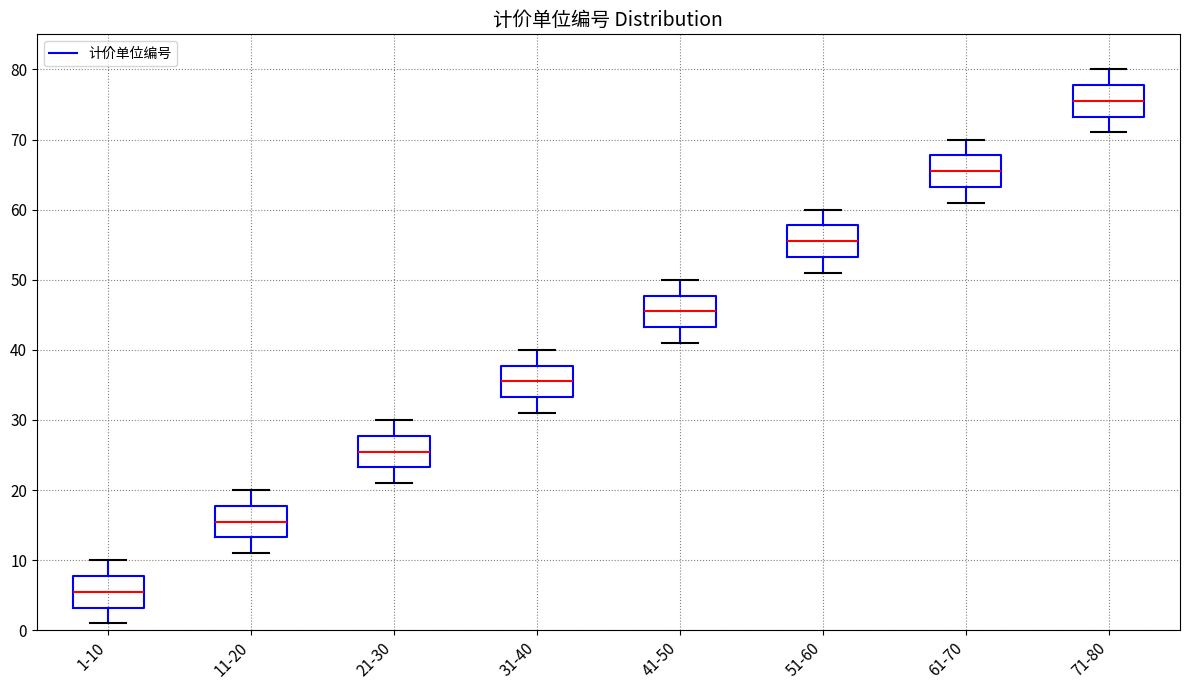

Reading left to right, transcribe this box plot: for each box, give where its median line is, the range the box spans, and where its two whiskers end, as read against the y-axis. The values are not printed on the chart, so give them approximately, as read against the axis.

1-10: median 6, box 3 to 8, whiskers 1 to 10
11-20: median 16, box 13 to 18, whiskers 11 to 20
21-30: median 26, box 23 to 28, whiskers 21 to 30
31-40: median 36, box 33 to 38, whiskers 31 to 40
41-50: median 46, box 43 to 48, whiskers 41 to 50
51-60: median 56, box 53 to 58, whiskers 51 to 60
61-70: median 66, box 63 to 68, whiskers 61 to 70
71-80: median 76, box 73 to 78, whiskers 71 to 80